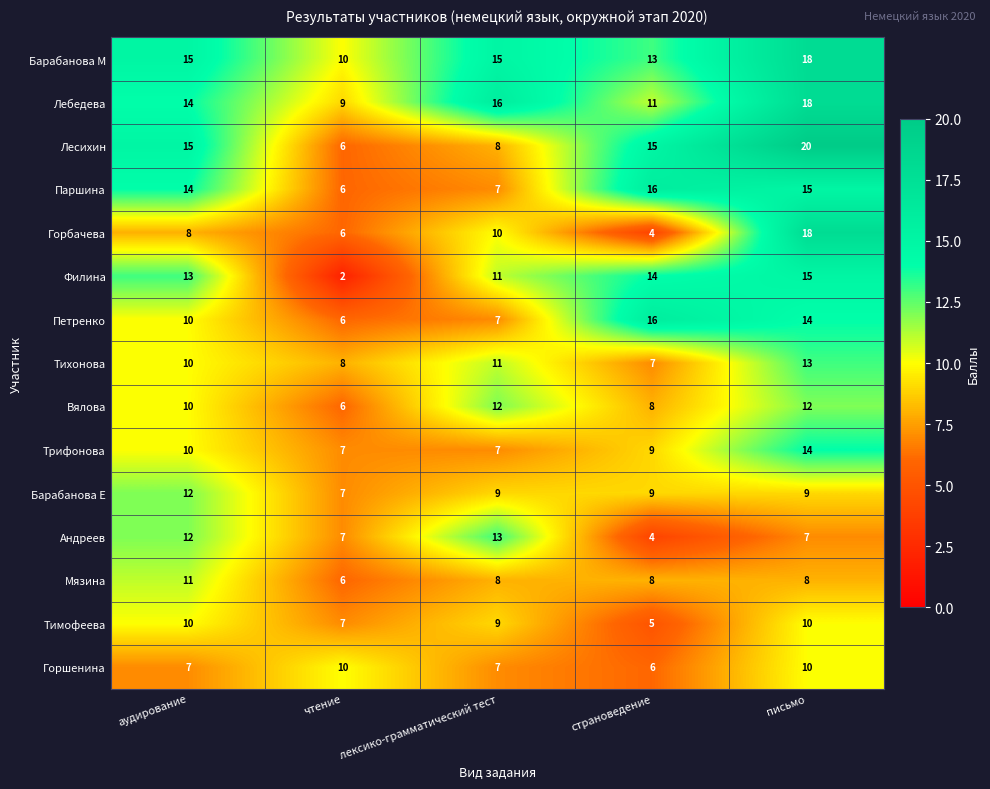

How many distinct data groups are displayed?

15